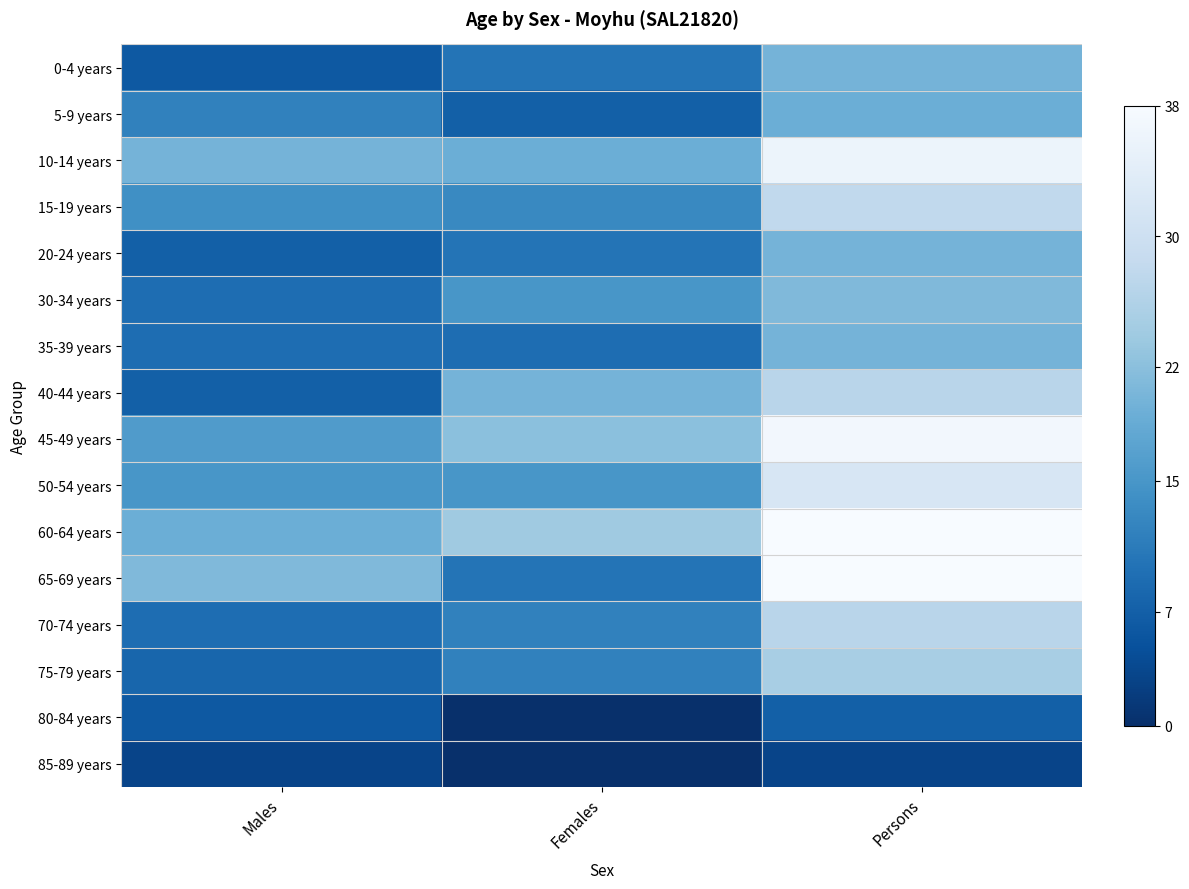

What is the spread (max minus min) of values at Persons?

35